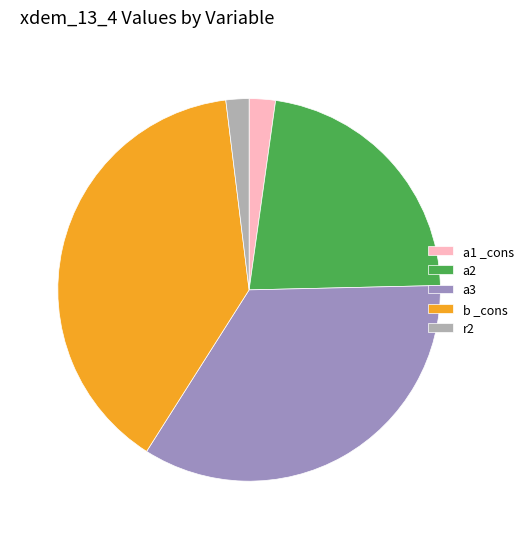

Between a1 _cons and a2, which is larger?

a2